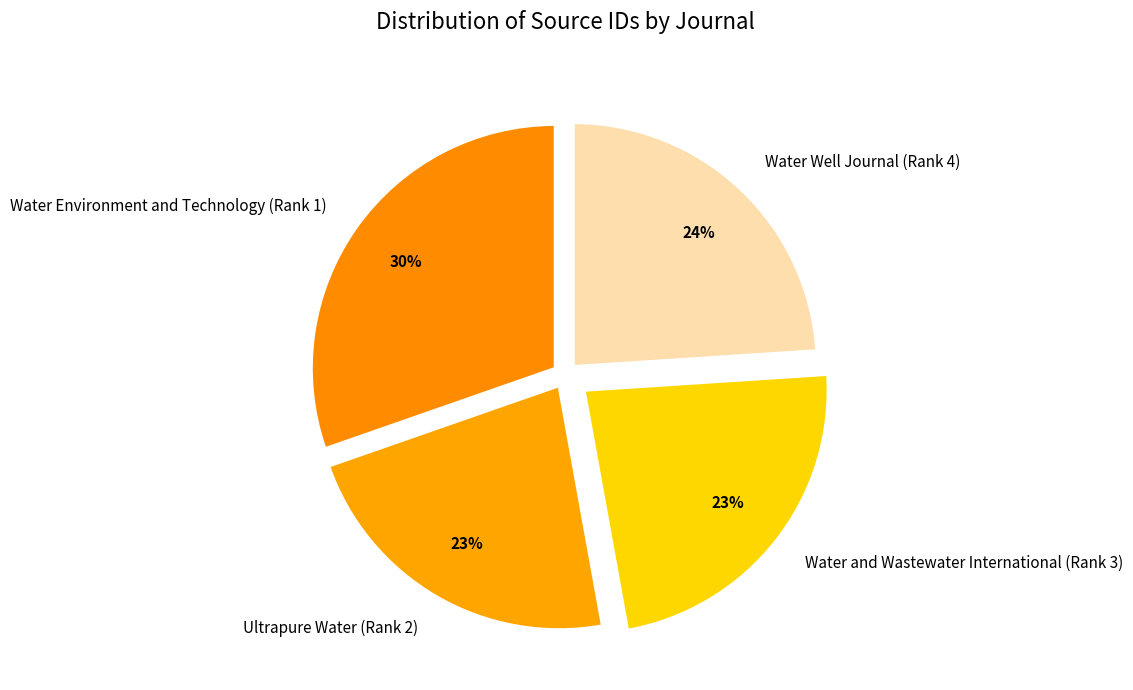

Is the sum of Water Well Journal (Rank 4) and Water Environment and Technology (Rank 1) greater than half?

Yes